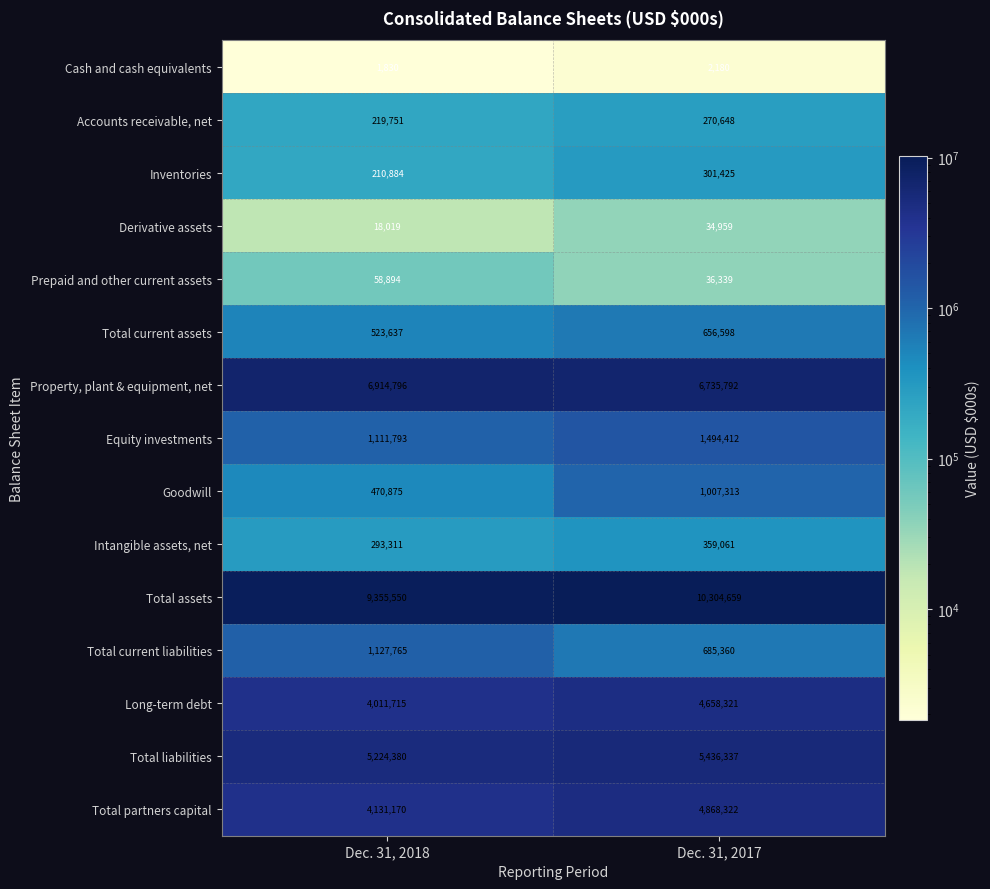

Reading right to left, transcribe all the data shown in this chart.

Cash and cash equivalents: Dec. 31, 2017=2180	Dec. 31, 2018=1830
Accounts receivable, net: Dec. 31, 2017=270648	Dec. 31, 2018=219751
Inventories: Dec. 31, 2017=301425	Dec. 31, 2018=210884
Derivative assets: Dec. 31, 2017=34959	Dec. 31, 2018=18019
Prepaid and other current assets: Dec. 31, 2017=36339	Dec. 31, 2018=58894
Total current assets: Dec. 31, 2017=656598	Dec. 31, 2018=523637
Property, plant & equipment, net: Dec. 31, 2017=6735792	Dec. 31, 2018=6914796
Equity investments: Dec. 31, 2017=1494412	Dec. 31, 2018=1111793
Goodwill: Dec. 31, 2017=1007313	Dec. 31, 2018=470875
Intangible assets, net: Dec. 31, 2017=359061	Dec. 31, 2018=293311
Total assets: Dec. 31, 2017=10304659	Dec. 31, 2018=9355550
Total current liabilities: Dec. 31, 2017=685360	Dec. 31, 2018=1127765
Long-term debt: Dec. 31, 2017=4658321	Dec. 31, 2018=4011715
Total liabilities: Dec. 31, 2017=5436337	Dec. 31, 2018=5224380
Total partners capital: Dec. 31, 2017=4868322	Dec. 31, 2018=4131170